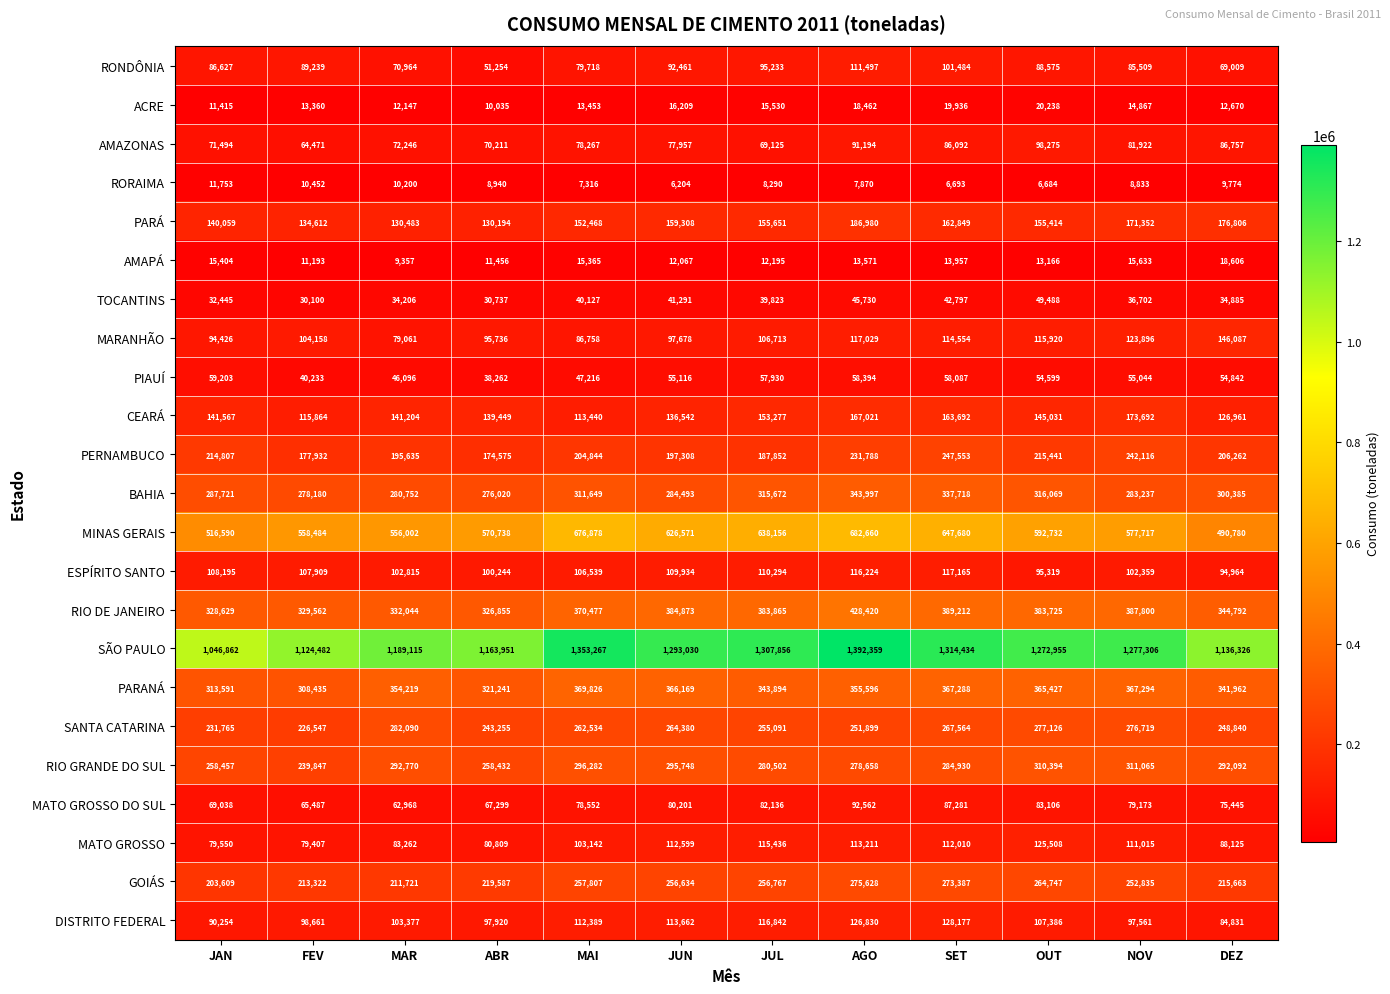

List the series in order of their peak value, lowest first.

RORAIMA, AMAPÁ, ACRE, TOCANTINS, PIAUÍ, MATO GROSSO DO SUL, AMAZONAS, RONDÔNIA, ESPÍRITO SANTO, MATO GROSSO, DISTRITO FEDERAL, MARANHÃO, CEARÁ, PARÁ, PERNAMBUCO, GOIÁS, SANTA CATARINA, RIO GRANDE DO SUL, BAHIA, PARANÁ, RIO DE JANEIRO, MINAS GERAIS, SÃO PAULO